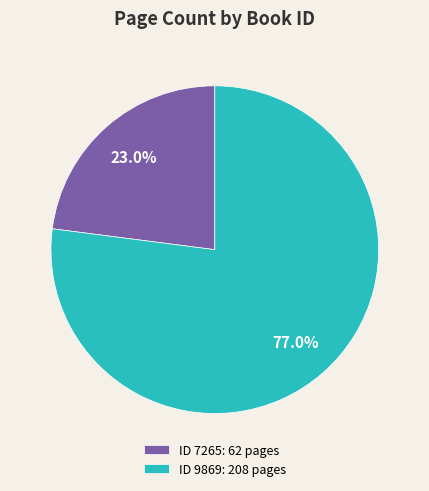

Which slice represents more than half of the pie?

ID 9869: 208 pages